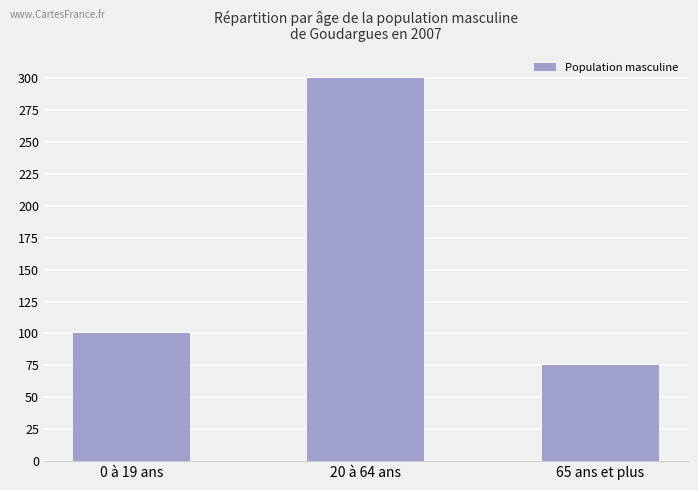

True or false: the data shows 127 at 65 ans et plus.

False